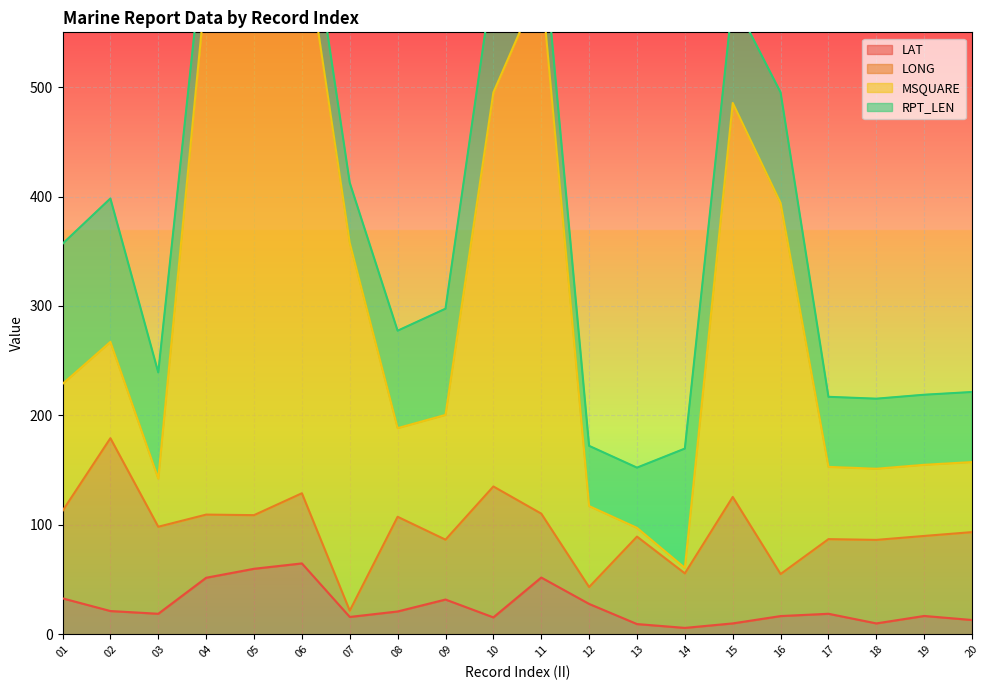

The LAT series shows 37.4 at 12. True or false?

False